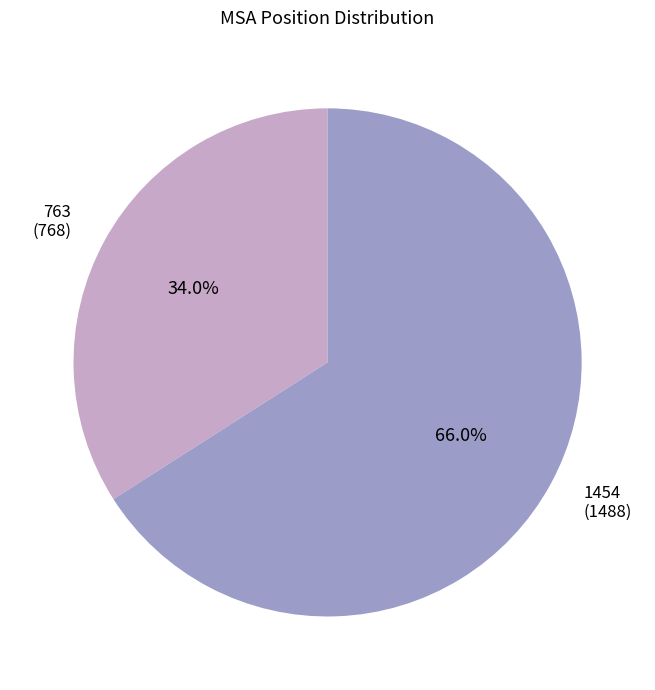

How much of the chart is everything except 1454?

34.0%